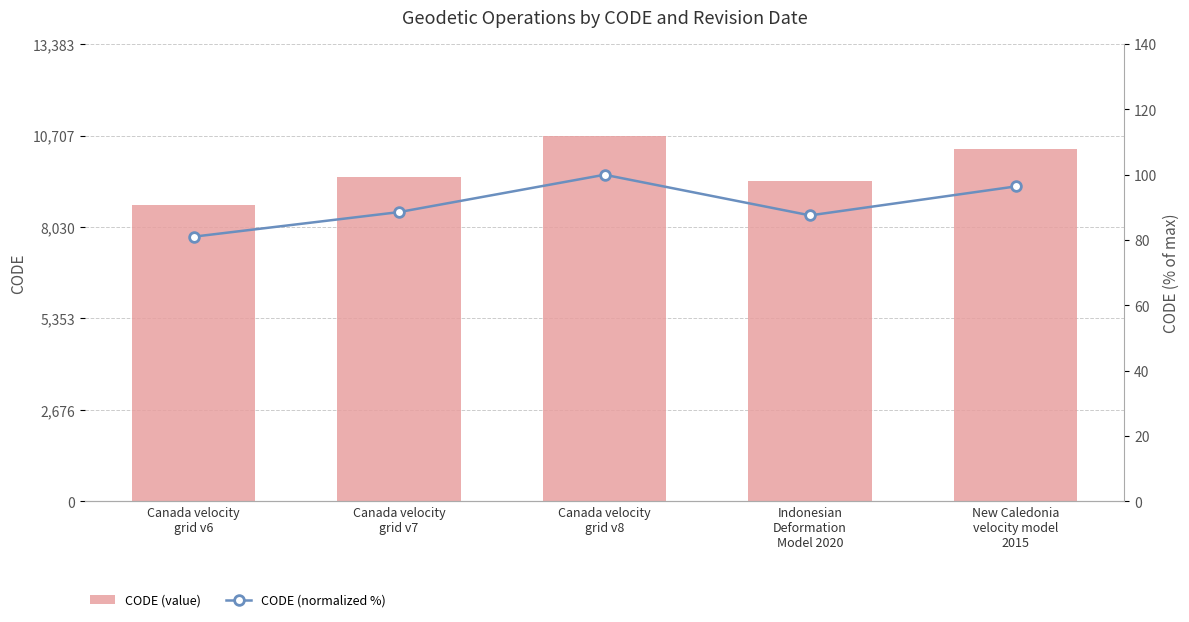

Reading right to left, what are all the values shown in this chart?

CODE (value): 10323.0	9375.0	10707.0	9483.0	8676.0
CODE (normalized %): 96.4	87.6	100.0	88.6	81.0